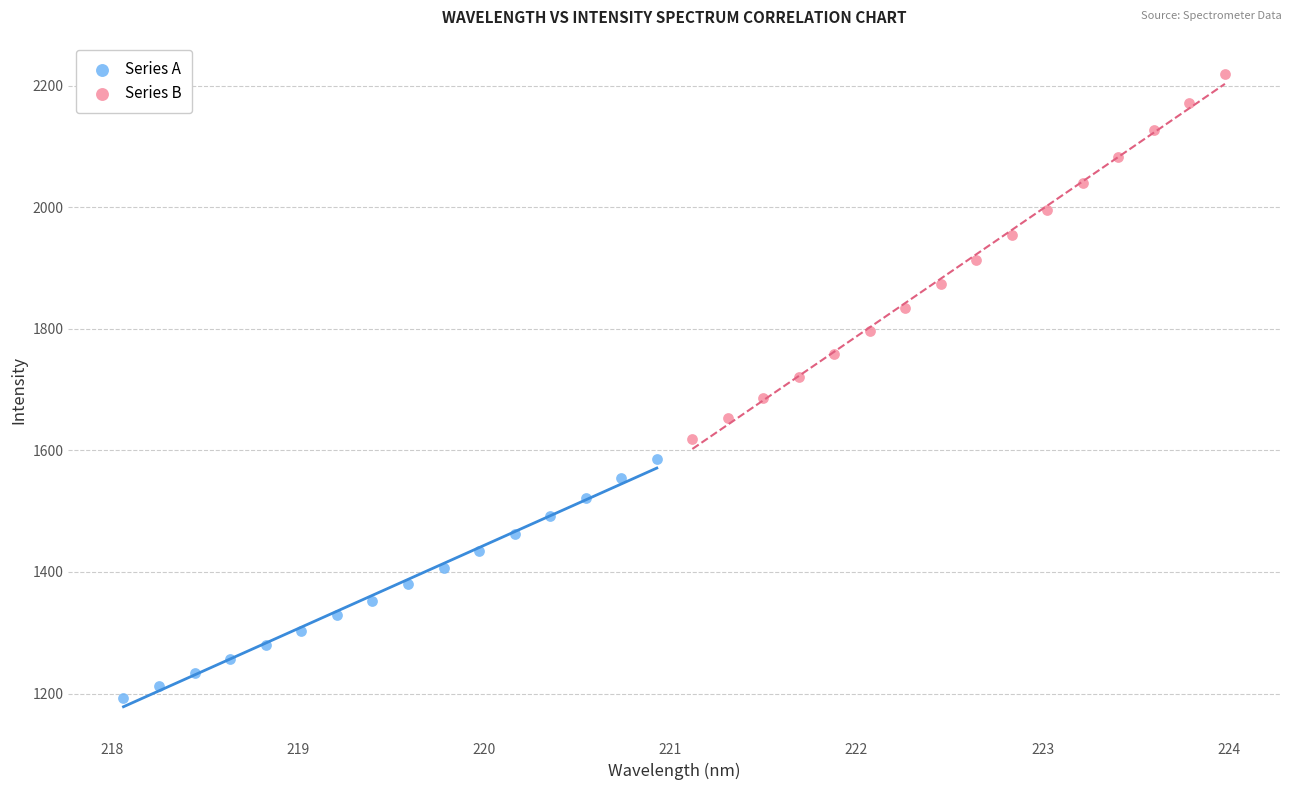

Which series contains the lowest Y value?

Series A